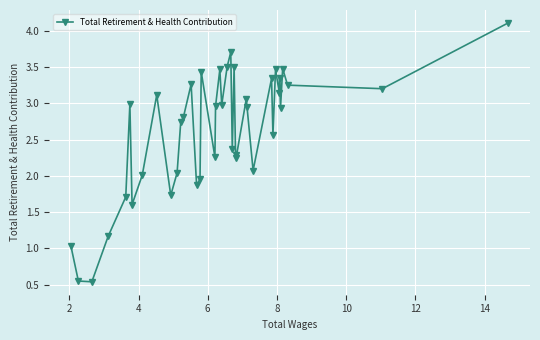

What is the maximum value shown in the chart?

4.1